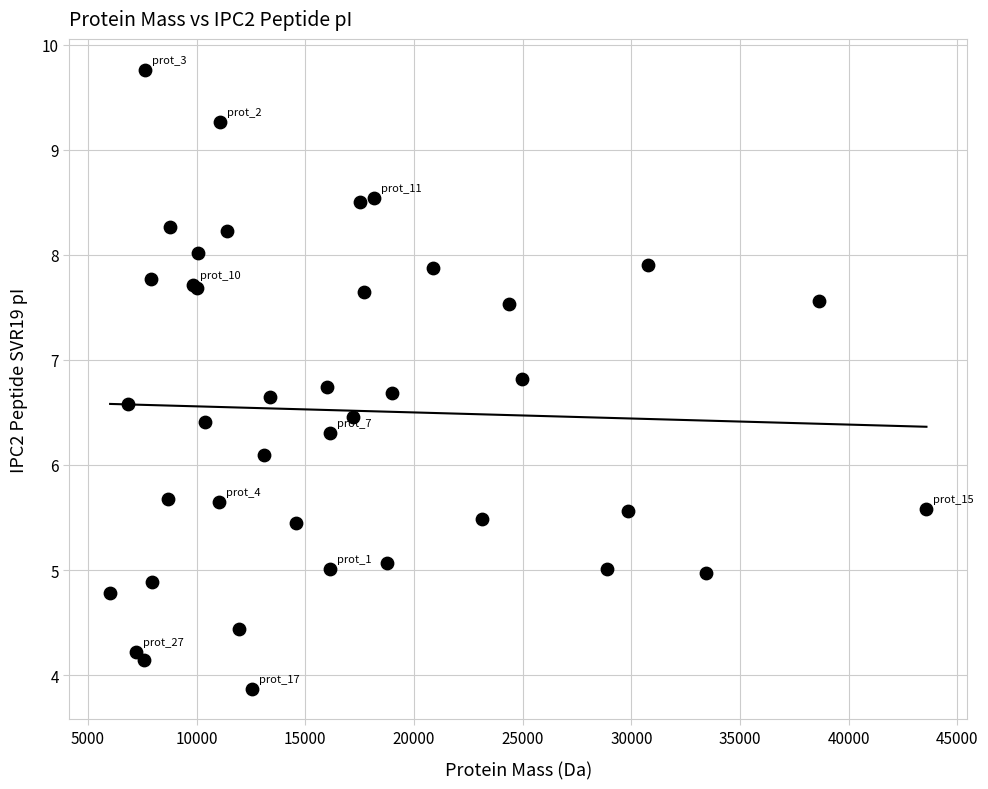

What Y value in the scatter plot is closest to 6?

6.1